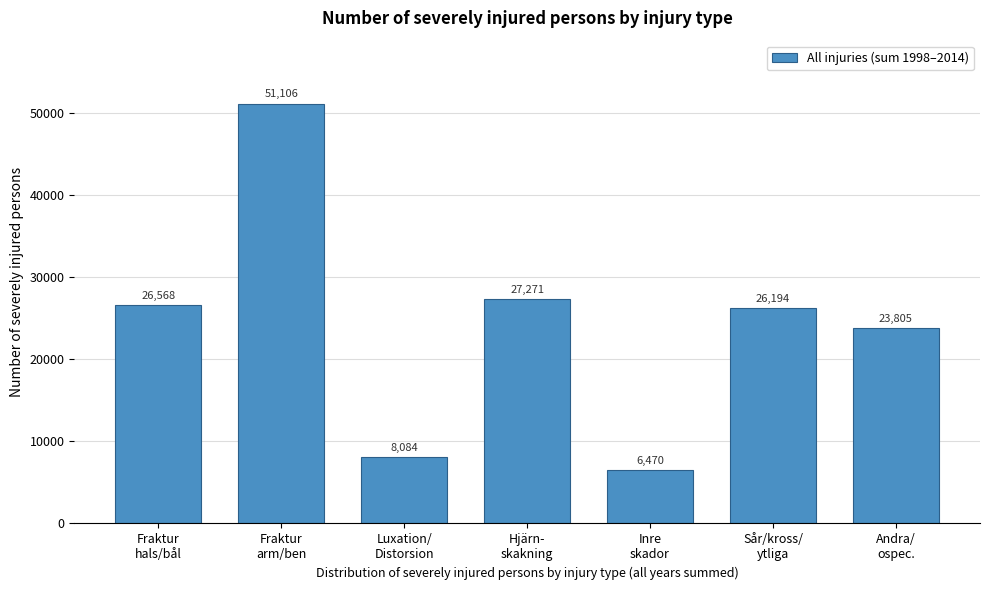

Reading right to left, transcribe all the data shown in this chart.

23805	26194	6470	27271	8084	51106	26568